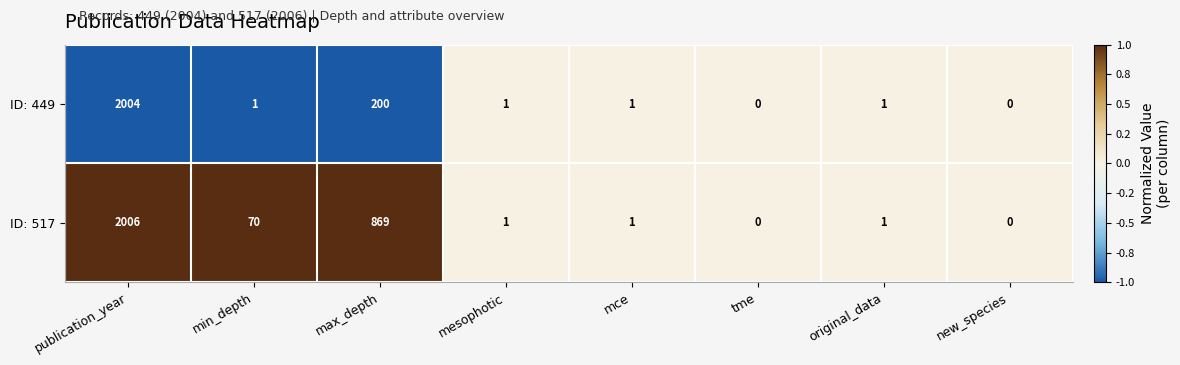

Where does the ID: 517 series first go above 1?

publication_year